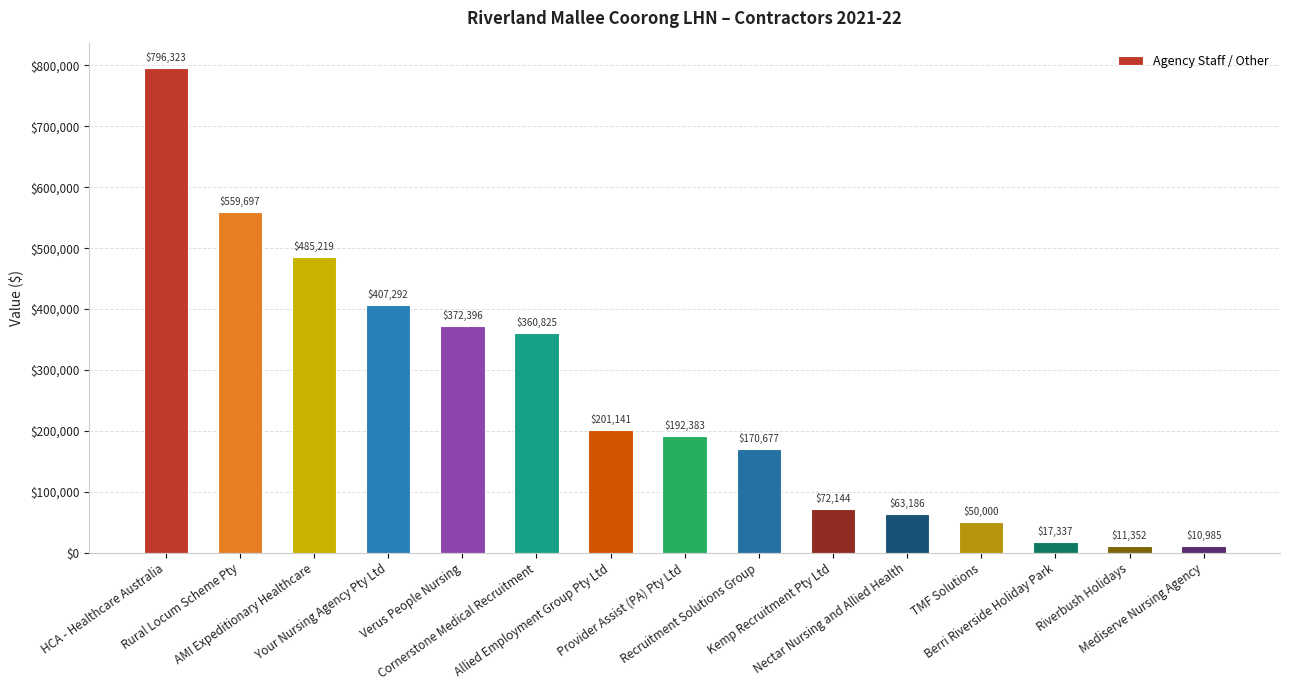

True or false: the data shows 17337 at Berri Riverside Holiday Park.

True